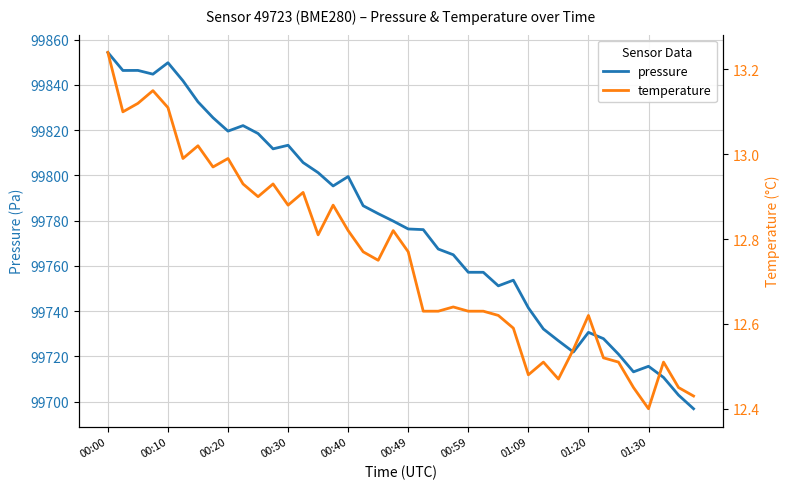

At how many categories does at least one series exceed 5939?

40